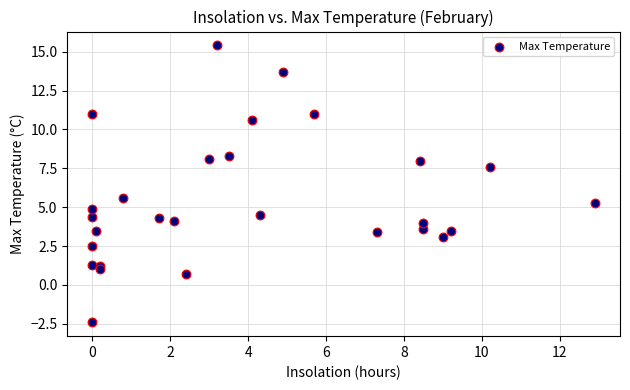

What Y value in the scatter plot is closest to 6?

5.6